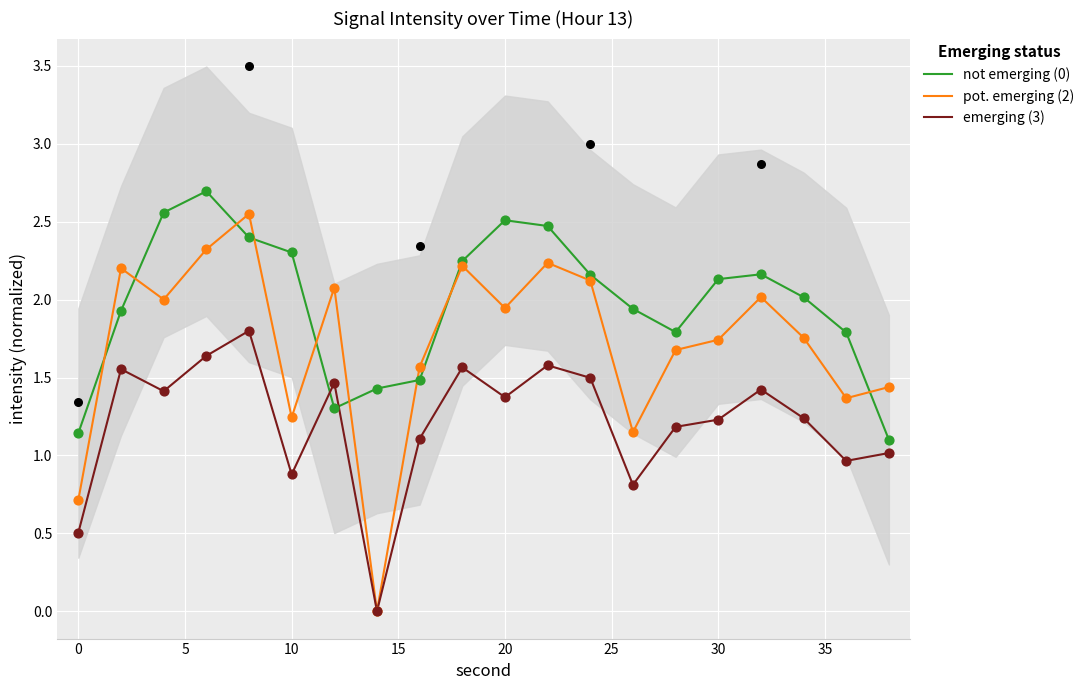

Which series has the widest spread of Y values?

pot. emerging (2)